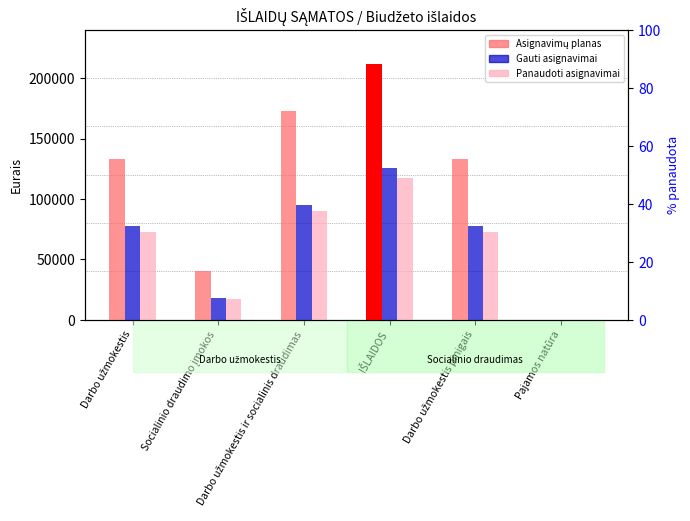

What position from the left is Darbo užmokestis pinigais?

5